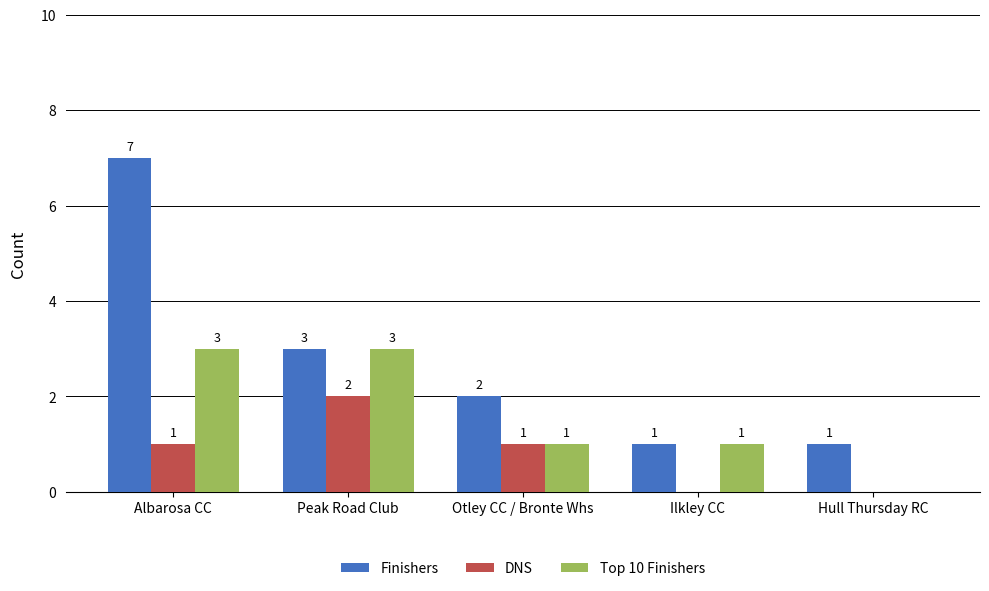

Which series changed the most between Peak Road Club and Hull Thursday RC?

Top 10 Finishers